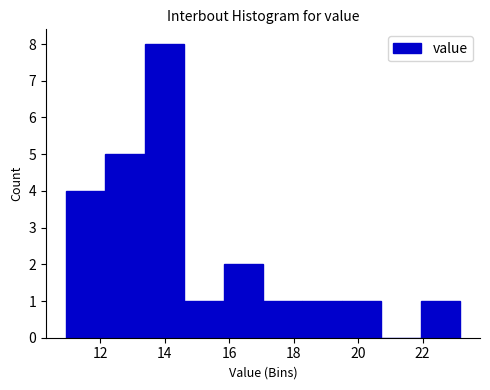

What is the height of the bar covering 19.4 to 20.8 on the x-axis? Neither the bar edges nor the heights are printed on the chart, so give them approximately, as read against the axes.

1